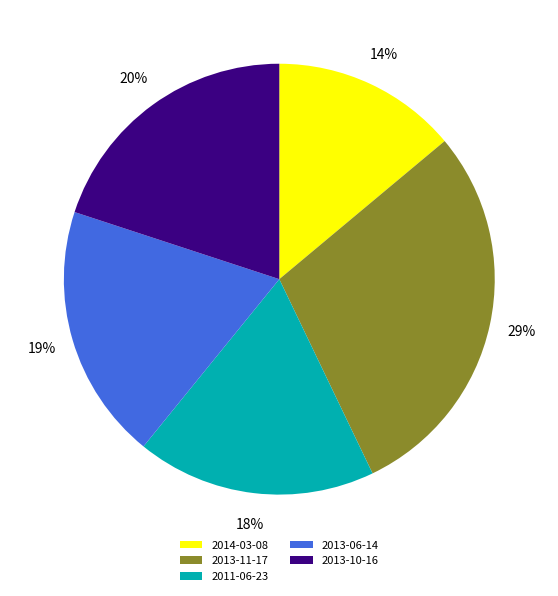

Which category has the biggest portion of the pie?

2013-11-17